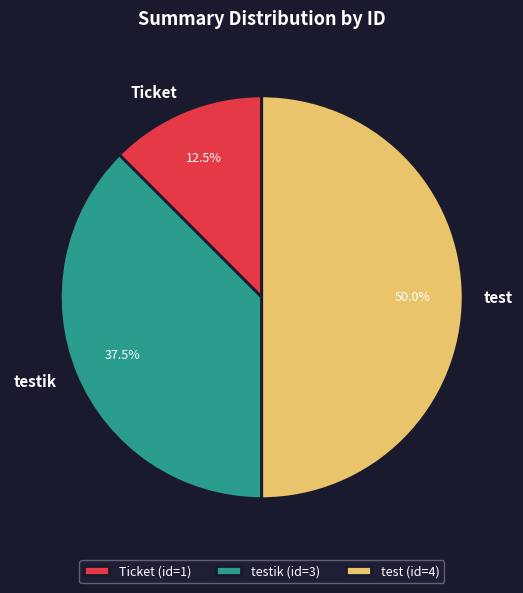

Which category has the biggest portion of the pie?

test (id=4)